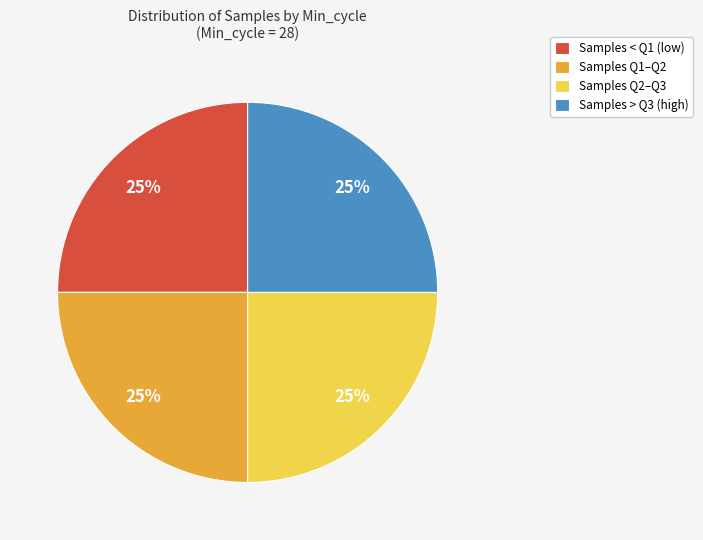

To the nearest percent, what portion does Samples Q2–Q3 represent?

25%